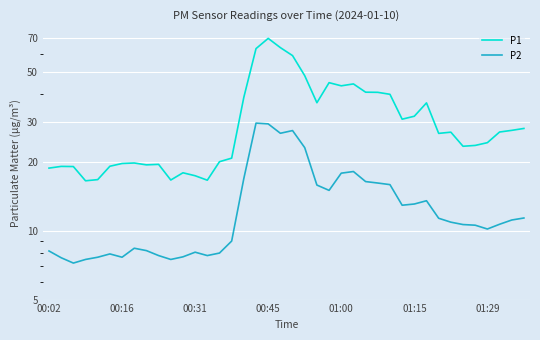

Reading left to right, what are all the values shown in this chart?

P1: 18.9	19.2	19.2	16.6	16.8	19.2	19.8	19.9	19.5	19.6	16.7	18.0	17.5	16.7	20.1	20.9	38.6	63.1	70.0	63.7	58.8	48.0	36.5	44.7	43.3	44.2	40.6	40.6	39.8	30.9	31.9	36.5	26.8	27.1	23.5	23.7	24.4	27.2	27.6	28.2
P2: 8.2	7.6	7.2	7.5	7.7	7.9	7.7	8.4	8.2	7.8	7.5	7.7	8.1	7.8	8.0	9.0	17.0	29.7	29.5	26.8	27.6	23.2	15.9	15.1	17.9	18.2	16.5	16.2	16.0	13.0	13.1	13.6	11.4	10.9	10.7	10.6	10.2	10.7	11.2	11.4